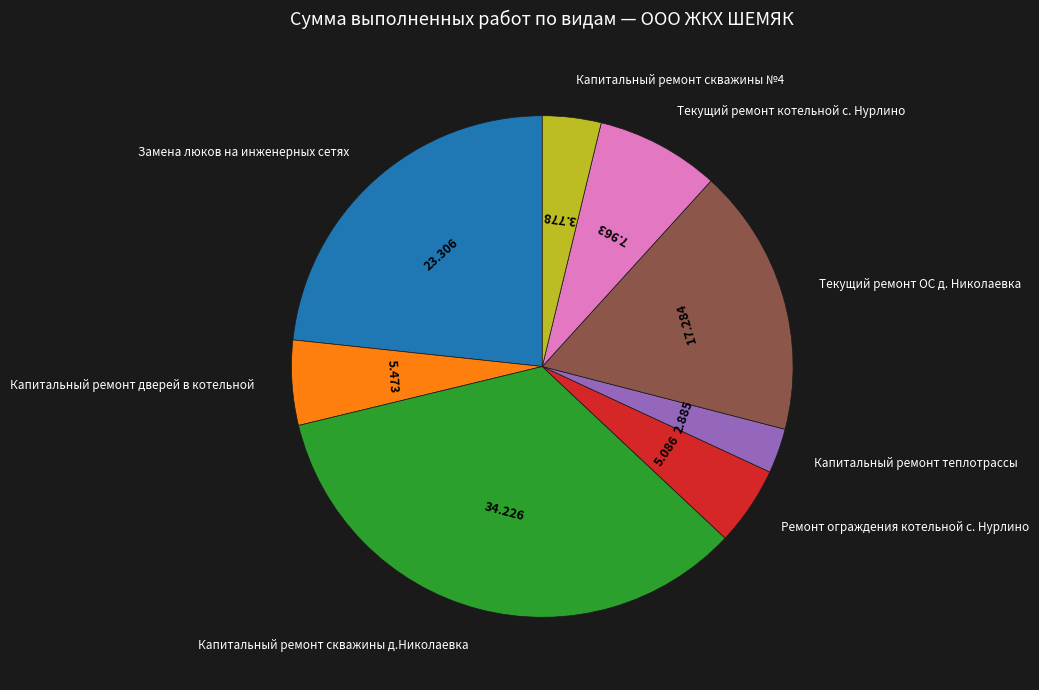

How many segments does this pie chart have?

8